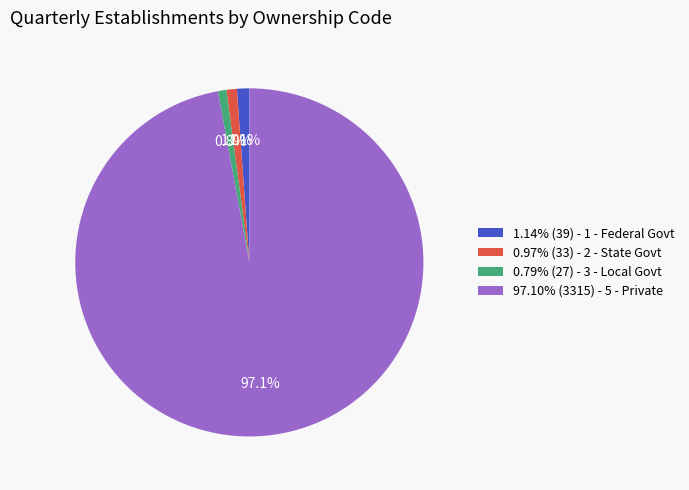

Is there a majority slice in this chart?

Yes